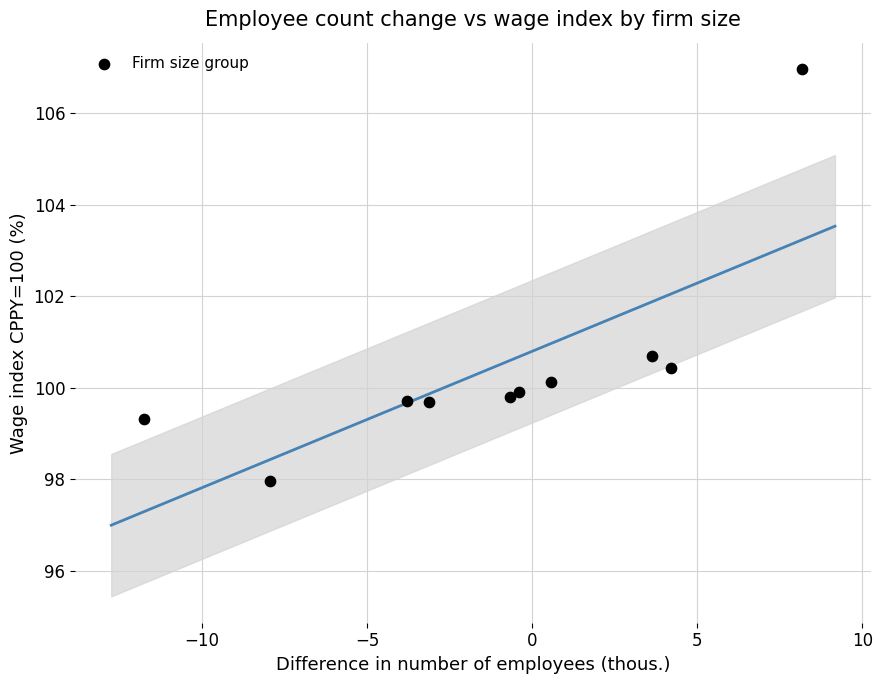

What Y value in the scatter plot is closest to 102?

100.7